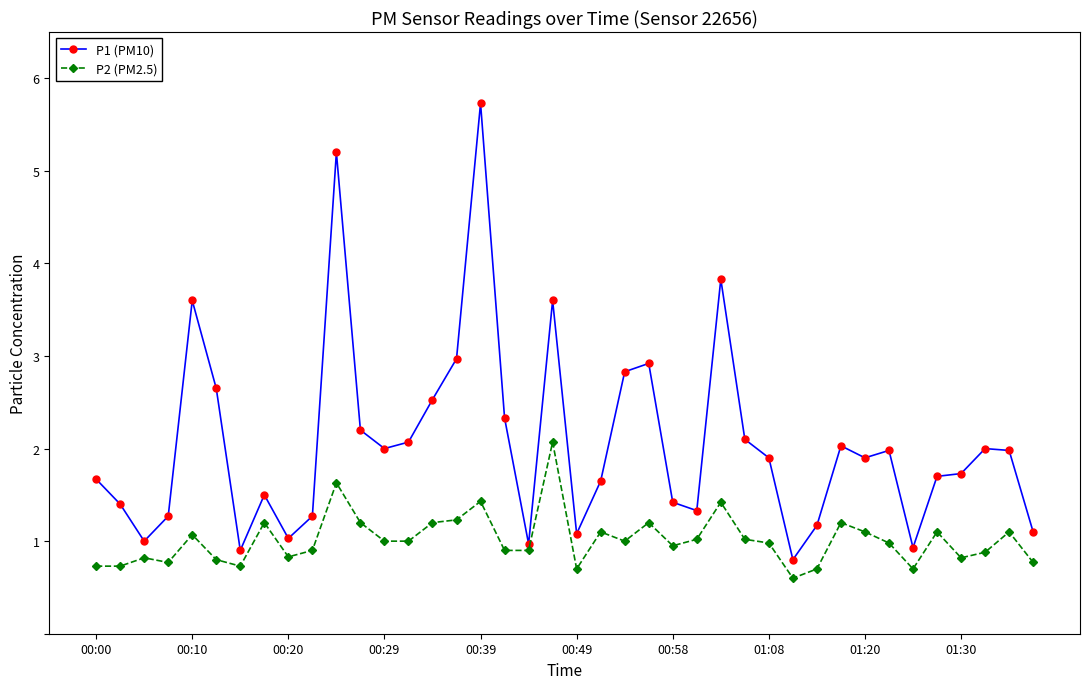

True or false: P2 (PM2.5) and P1 (PM10) intersect in this chart.

False